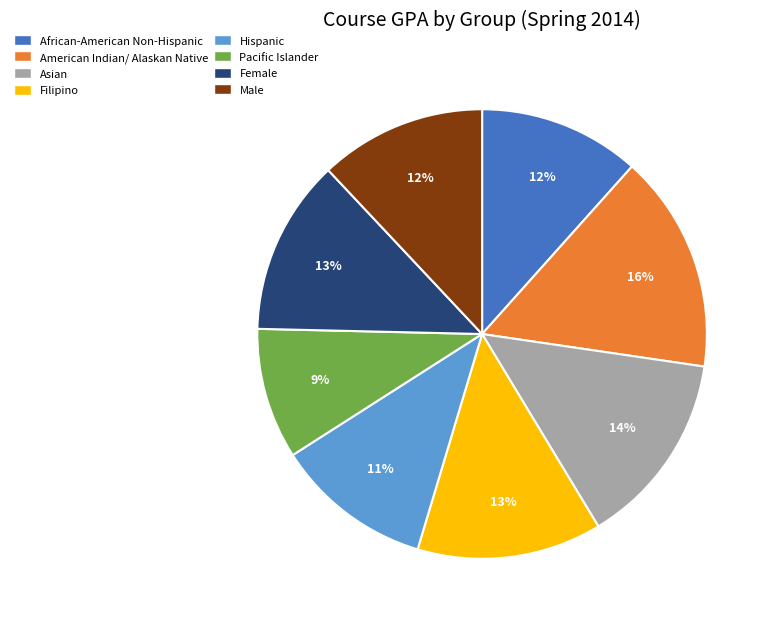

Does any single category account for the majority?

No